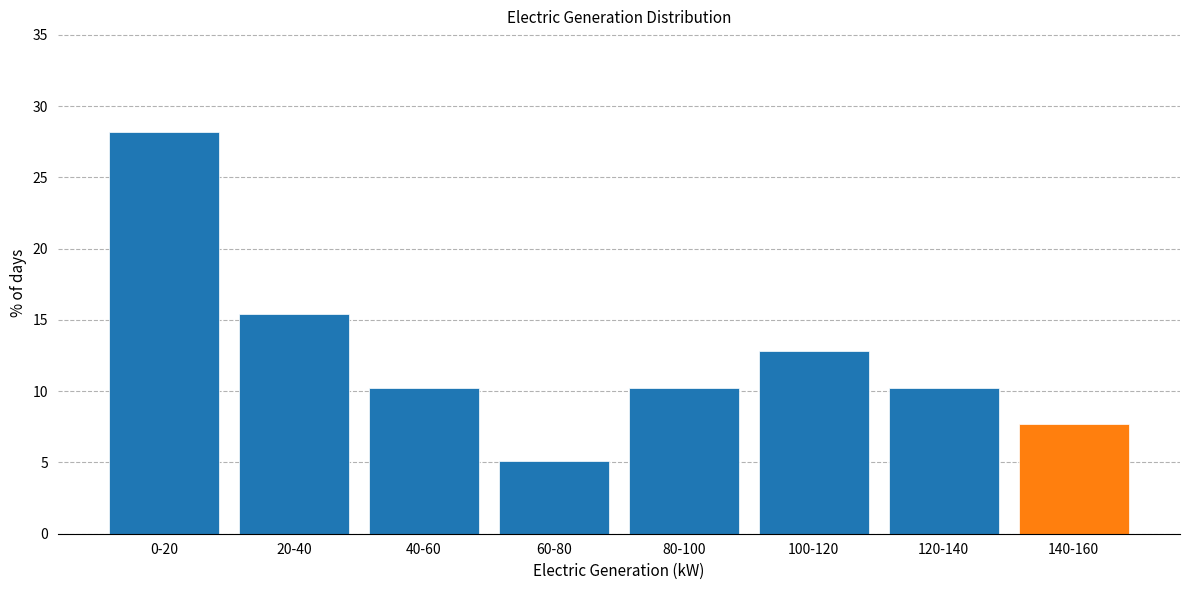

Reading left to right, what are all the values shown in this chart?

0-20=28.2	20-40=15.4	40-60=10.3	60-80=5.1	80-100=10.3	100-120=12.8	120-140=10.3	140-160=7.7